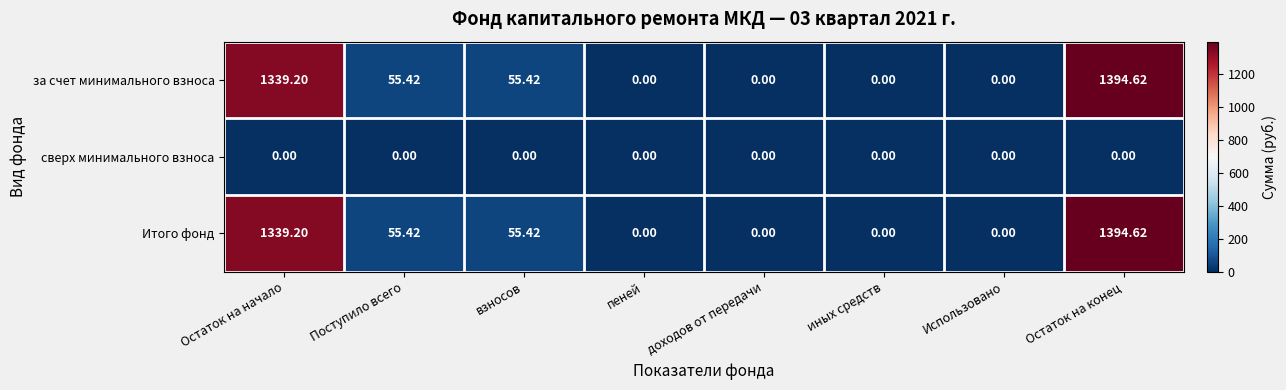

What is the greatest value displayed?

1394.6